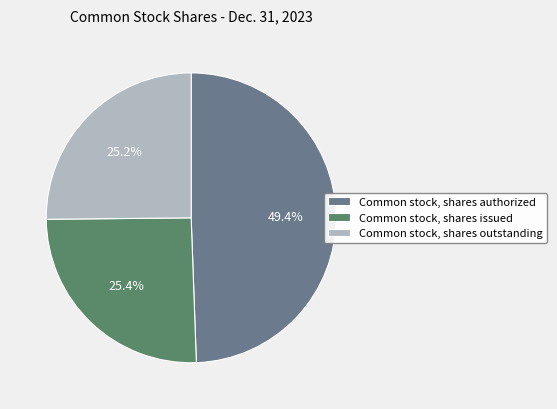

To the nearest percent, what percentage of the pie is Common stock, shares outstanding?

25%